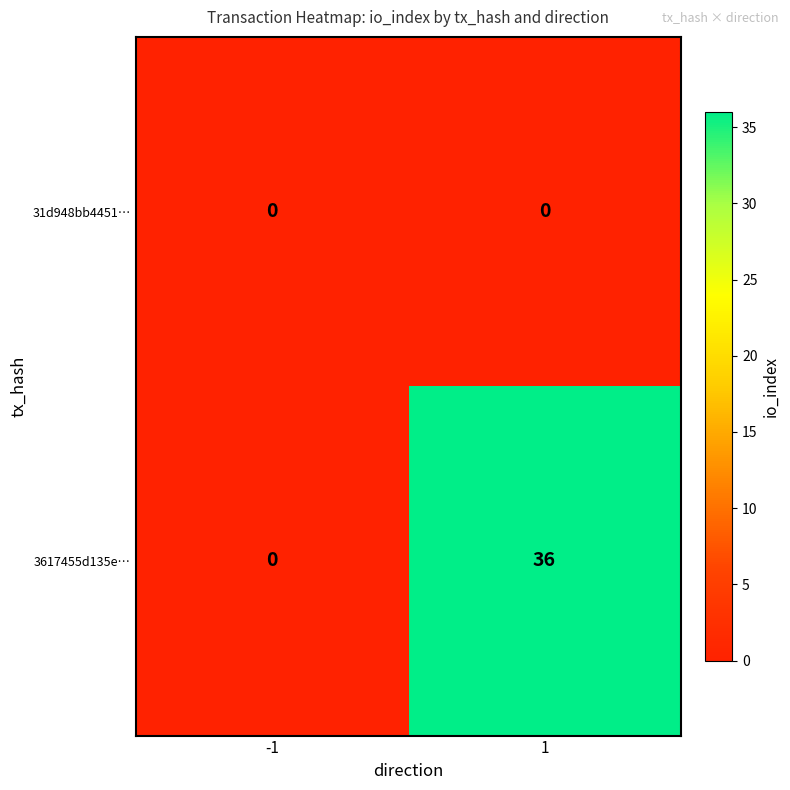

Is the value of 31d948bb4451… at -1 greater than the value of 3617455d135e… at 1?

No